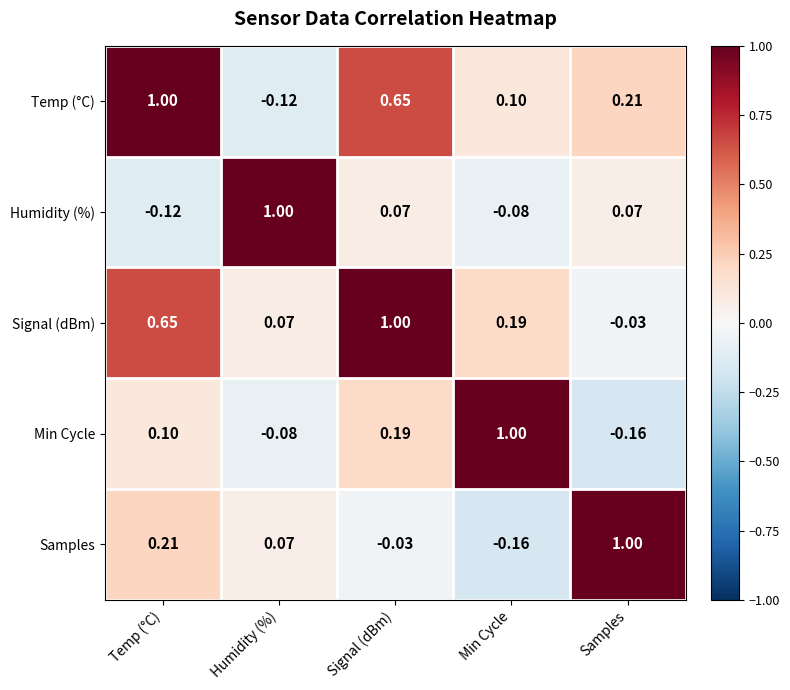

At Temp (°C), list the series in order from largest to smallest.

Temp (°C), Signal (dBm), Samples, Min Cycle, Humidity (%)